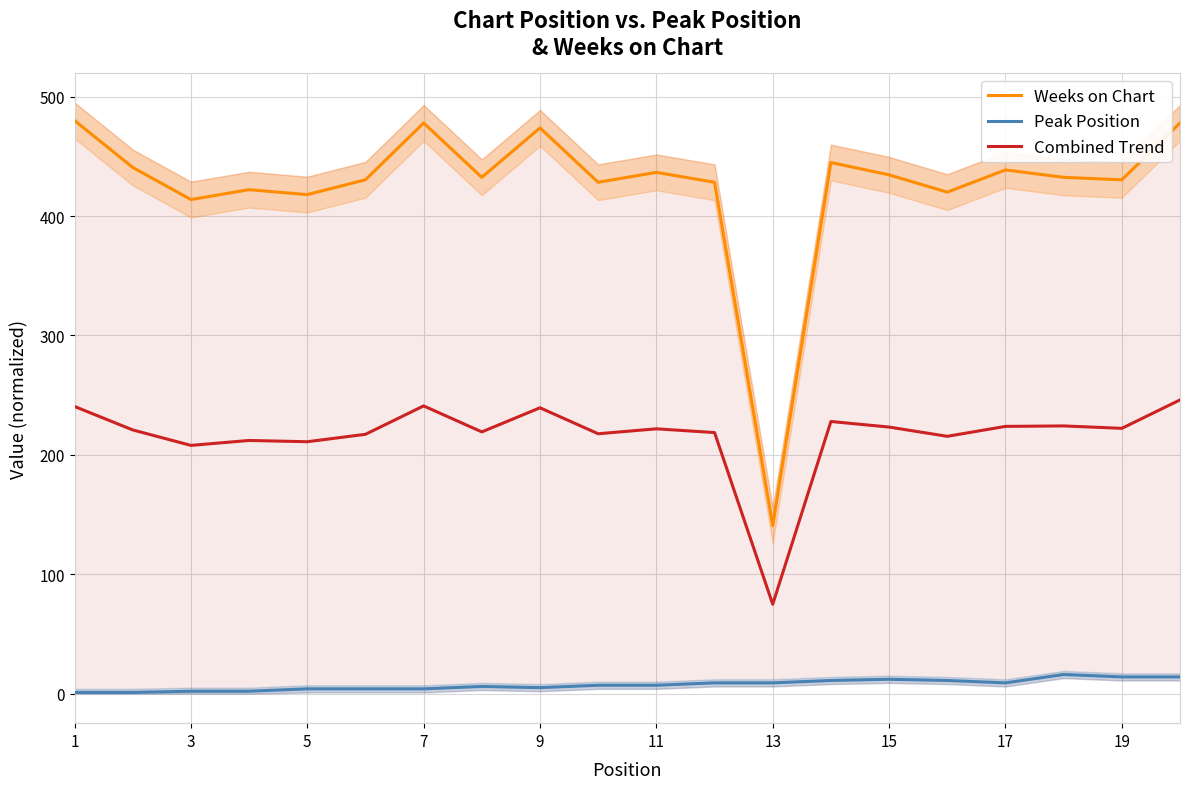

True or false: Combined Trend and Peak Position cross at least once.

False